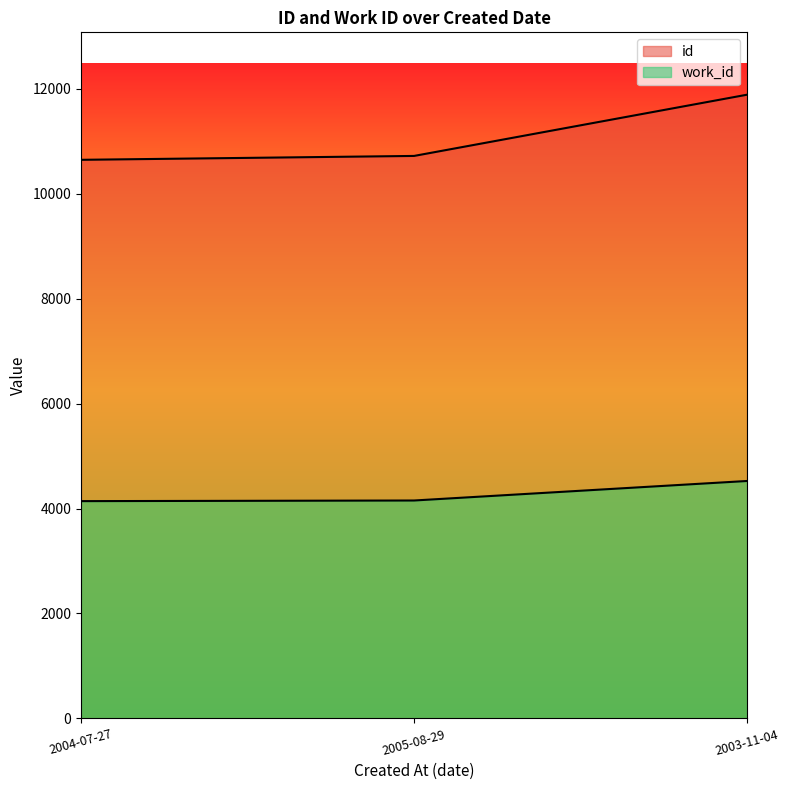

Which series has the largest total across all categories?

id